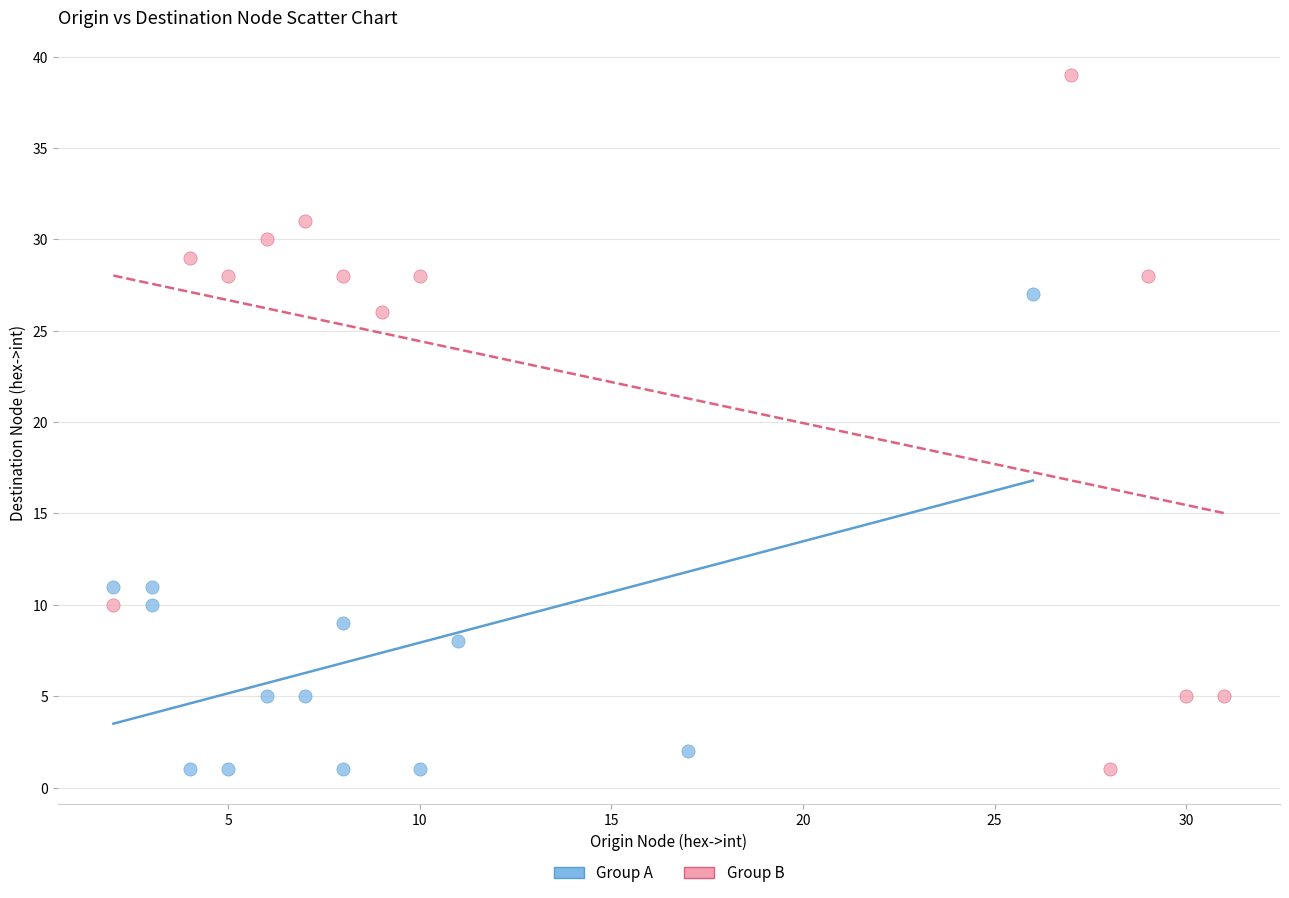

Which series has the largest Y range (max minus min)?

Group B